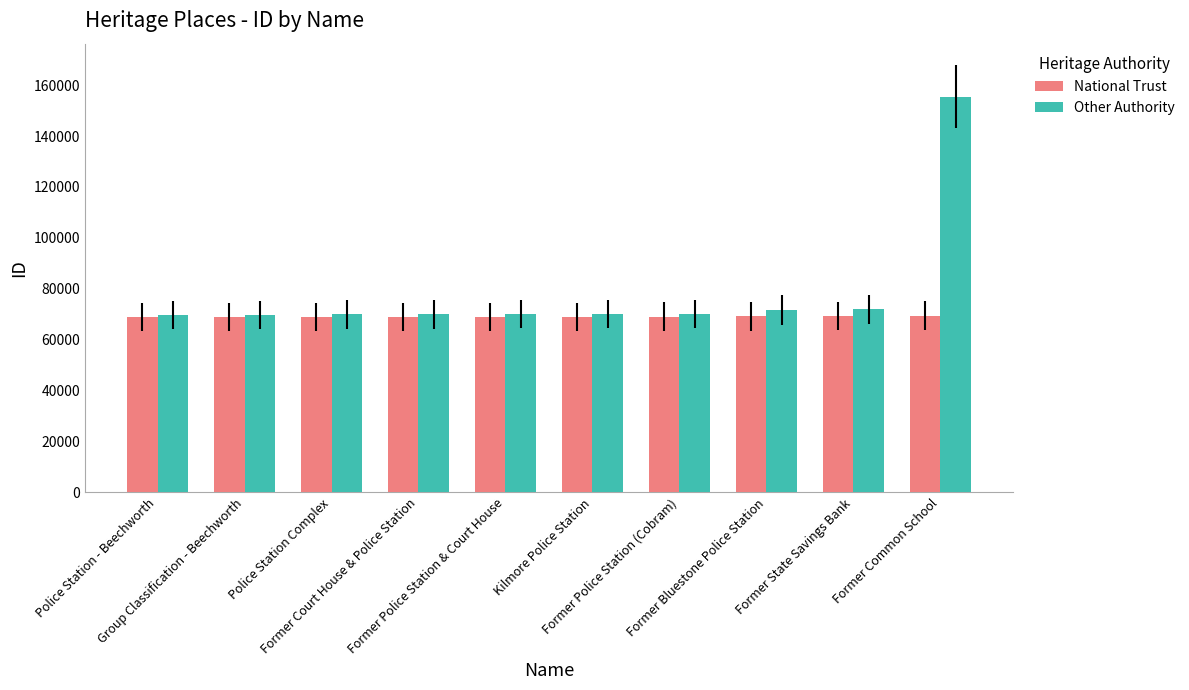

What is the value of the National Trust bar at the 4th from the left?

68847